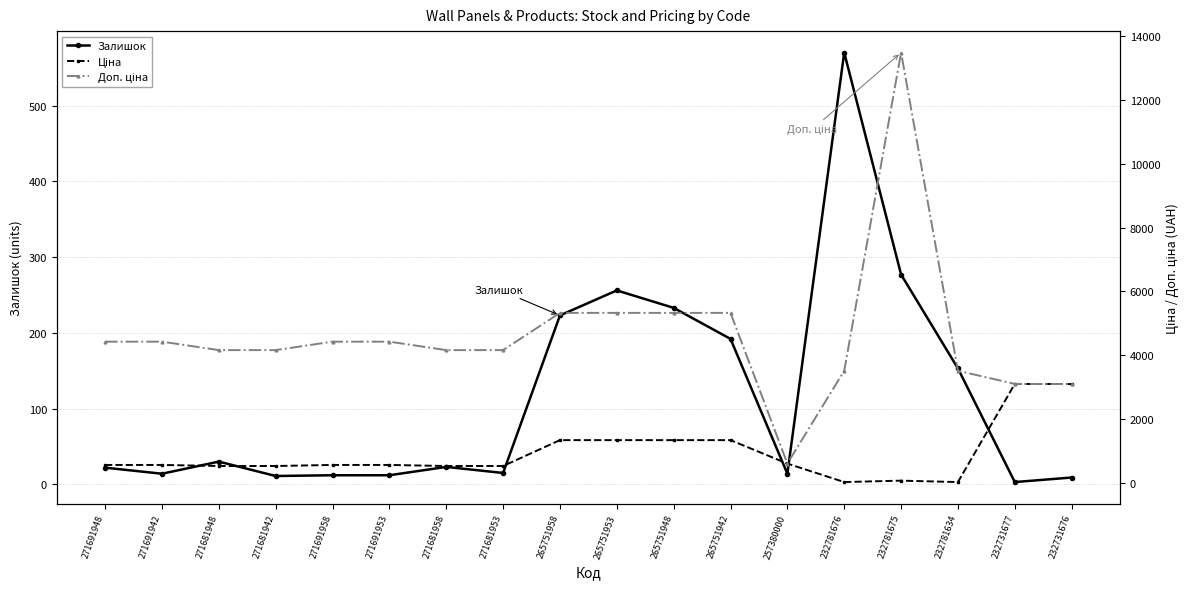

How many interior local valleys does the Ціна series have?

2